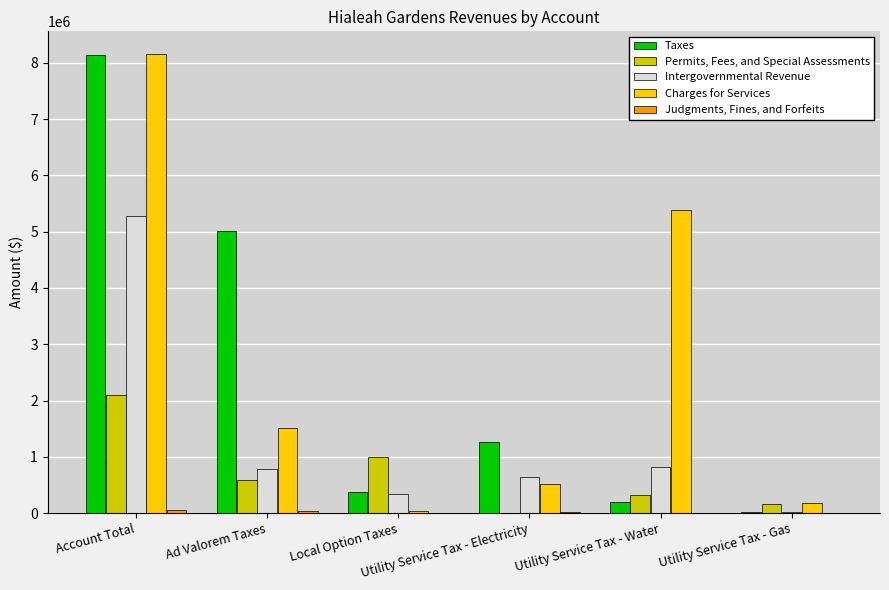

Is it true that Intergovernmental Revenue equals 646874 at Utility Service Tax - Electricity?

True